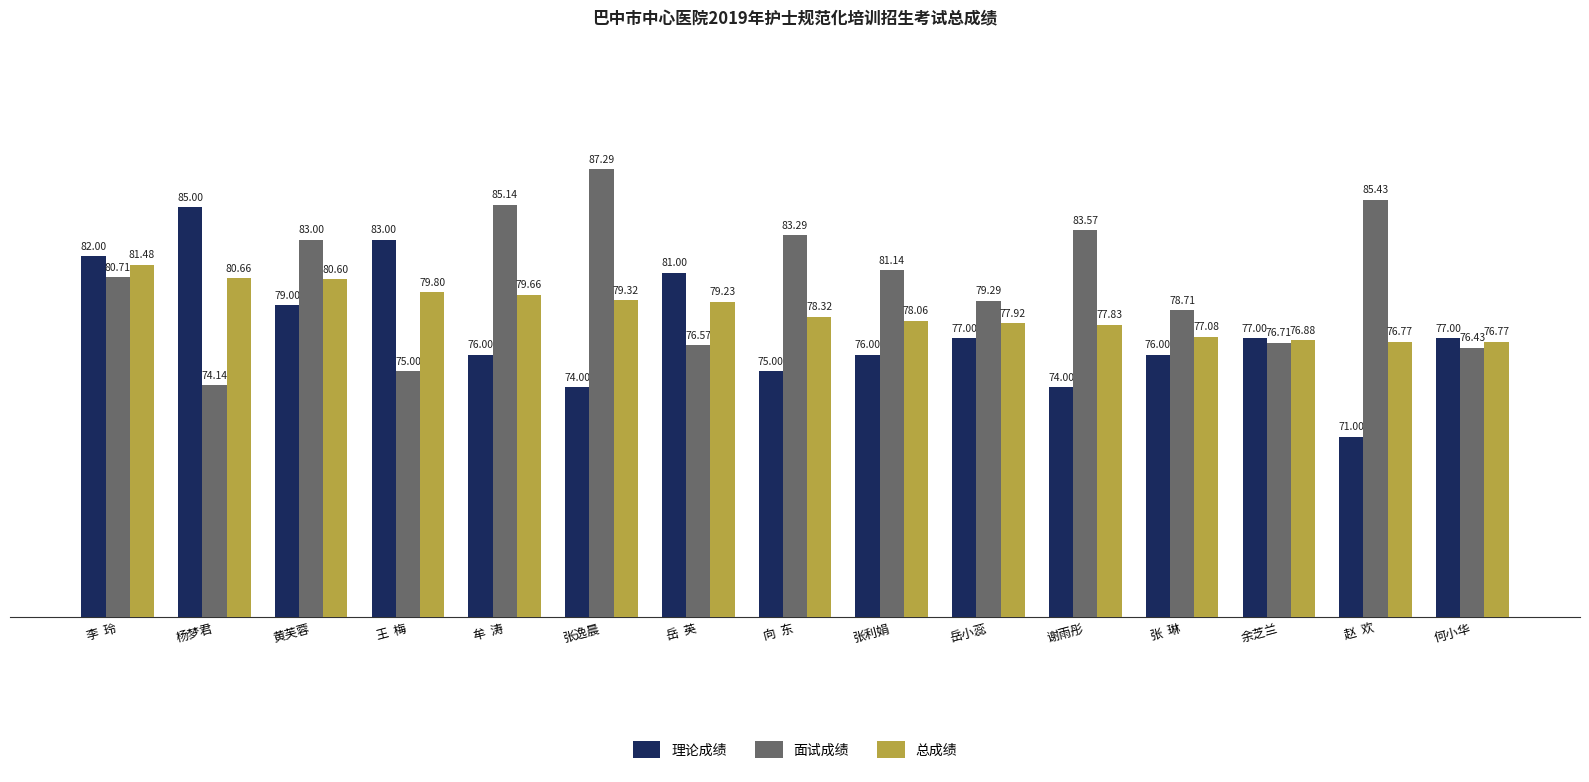

Reading left to right, extract all data points from this chart.

理论成绩: 82.0	85.0	79.0	83.0	76.0	74.0	81.0	75.0	76.0	77.0	74.0	76.0	77.0	71.0	77.0
面试成绩: 80.7	74.1	83.0	75.0	85.1	87.3	76.6	83.3	81.1	79.3	83.6	78.7	76.7	85.4	76.4
总成绩: 81.5	80.7	80.6	79.8	79.7	79.3	79.2	78.3	78.1	77.9	77.8	77.1	76.9	76.8	76.8